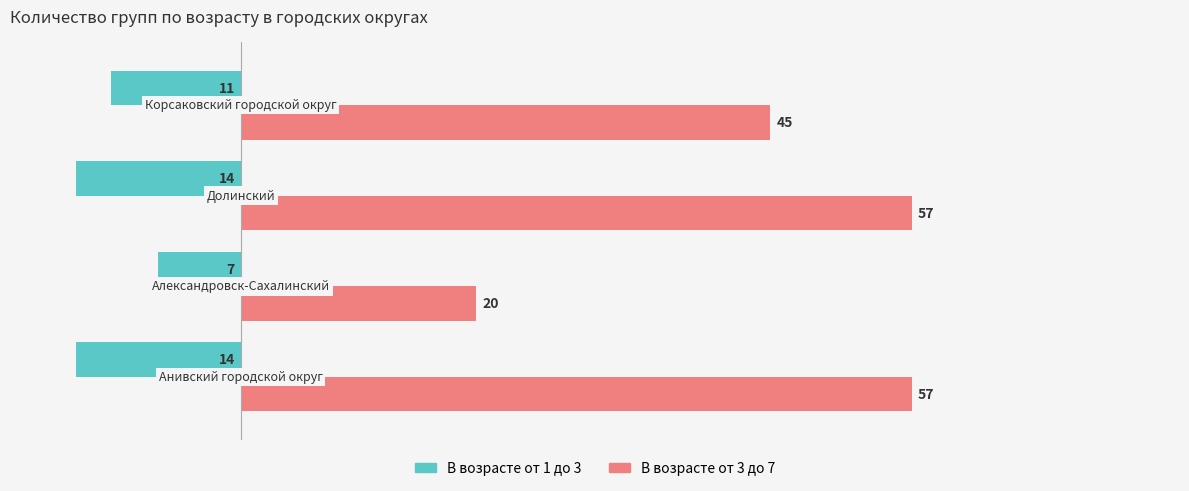

What are all the series names shown in the legend?

В возрасте от 1 до 3, В возрасте от 3 до 7